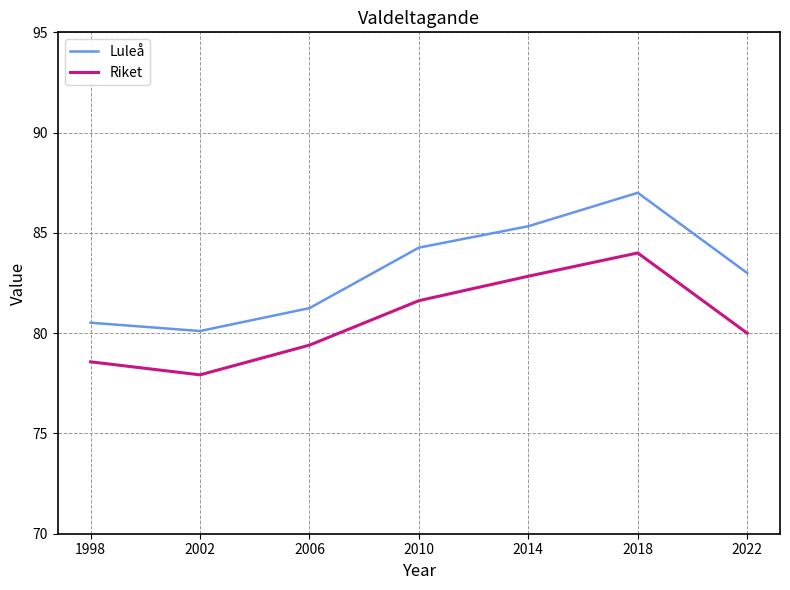

Between 1998 and 2018, which series saw the biggest shift?

Luleå